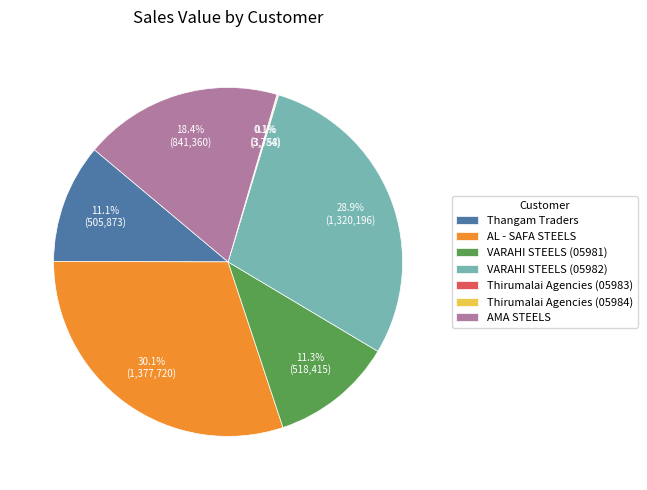

Between VARAHI STEELS (05981) and AMA STEELS, which is larger?

AMA STEELS